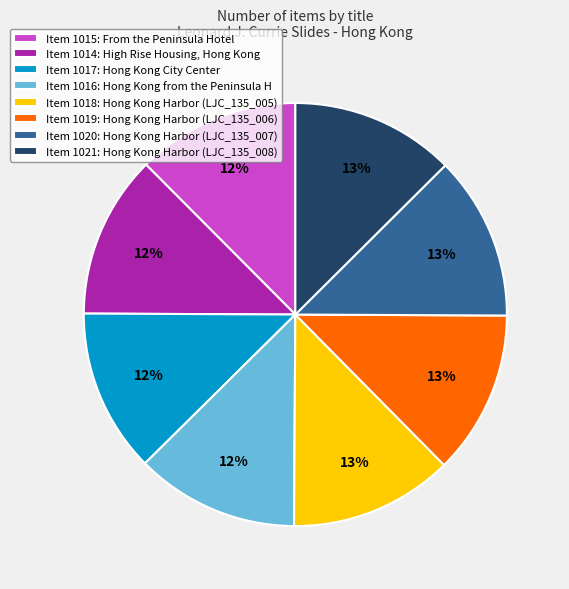

What is the ratio of the value at Item 1016: Hong Kong from the Peninsula H to the value at Item 1017: Hong Kong City Center?

1.0